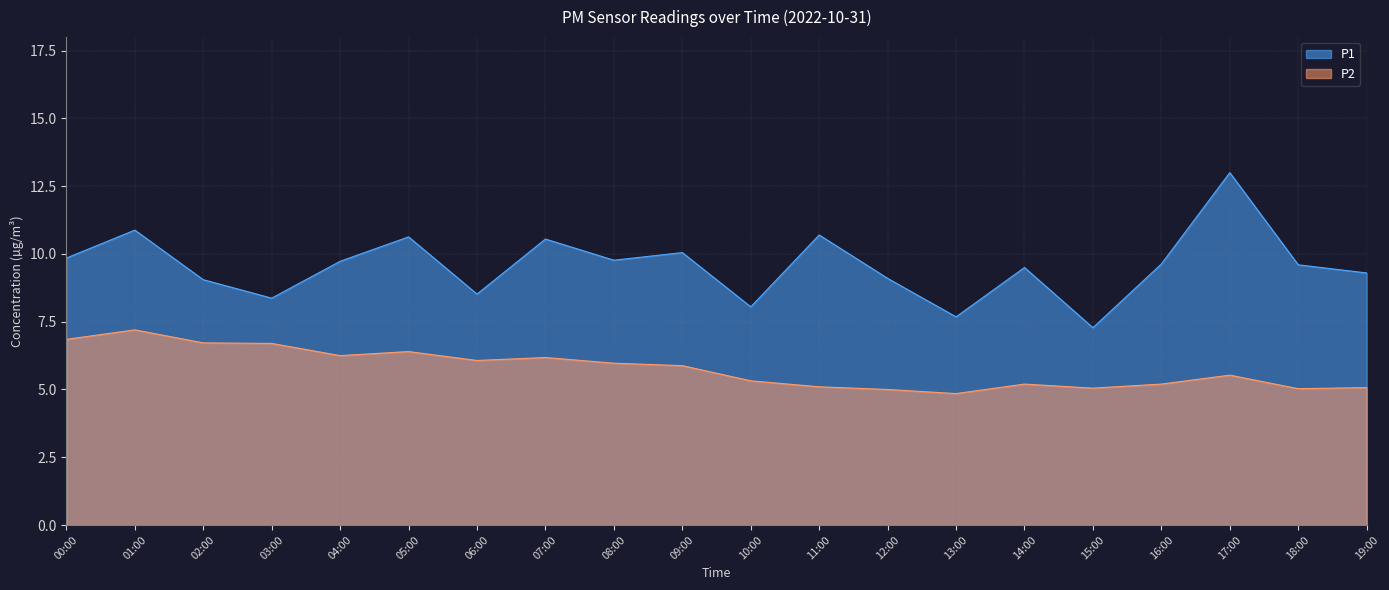

How many lines are shown in the chart?

2